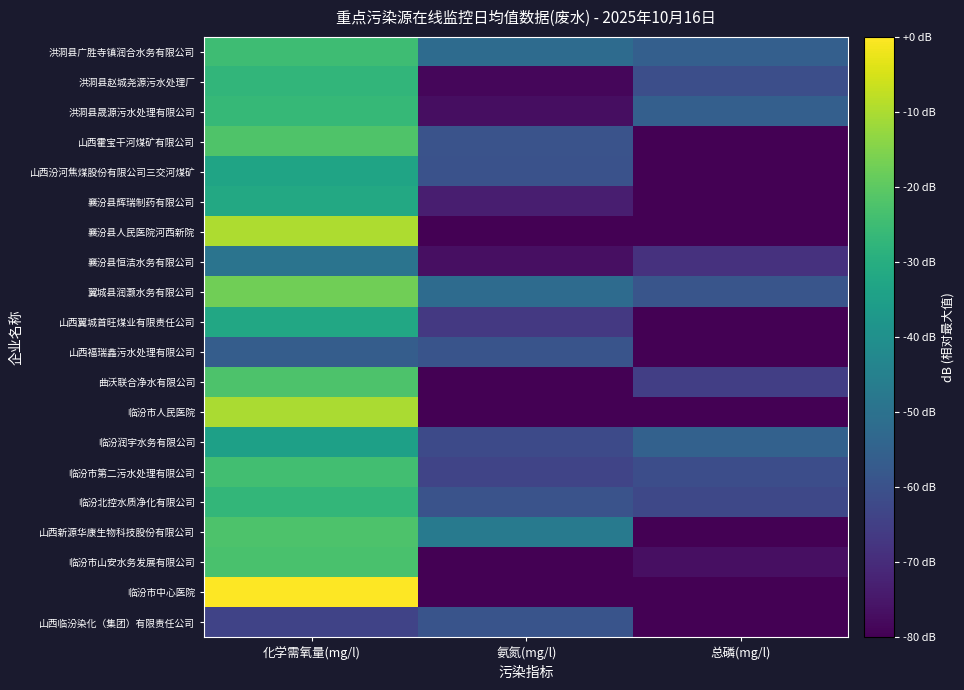

List the series in order of their peak value, highest first.

临汾市中心医院, 襄汾县人民医院河西新院, 临汾市人民医院, 翼城县润灏水务有限公司, 山西霍宝干河煤矿有限公司, 山西新源华康生物科技股份有限公司, 曲沃联合净水有限公司, 临汾市山安水务发展有限公司, 临汾市第二污水处理有限公司, 洪洞县广胜寺镇润合水务有限公司, 洪洞县晟源污水处理有限公司, 临汾北控水质净化有限公司, 洪洞县赵城尧源污水处理厂, 襄汾县辉瑞制药有限公司, 山西翼城首旺煤业有限责任公司, 山西汾河焦煤股份有限公司三交河煤矿, 临汾润宇水务有限公司, 襄汾县恒洁水务有限公司, 山西福瑞鑫污水处理有限公司, 山西临汾染化（集团）有限责任公司